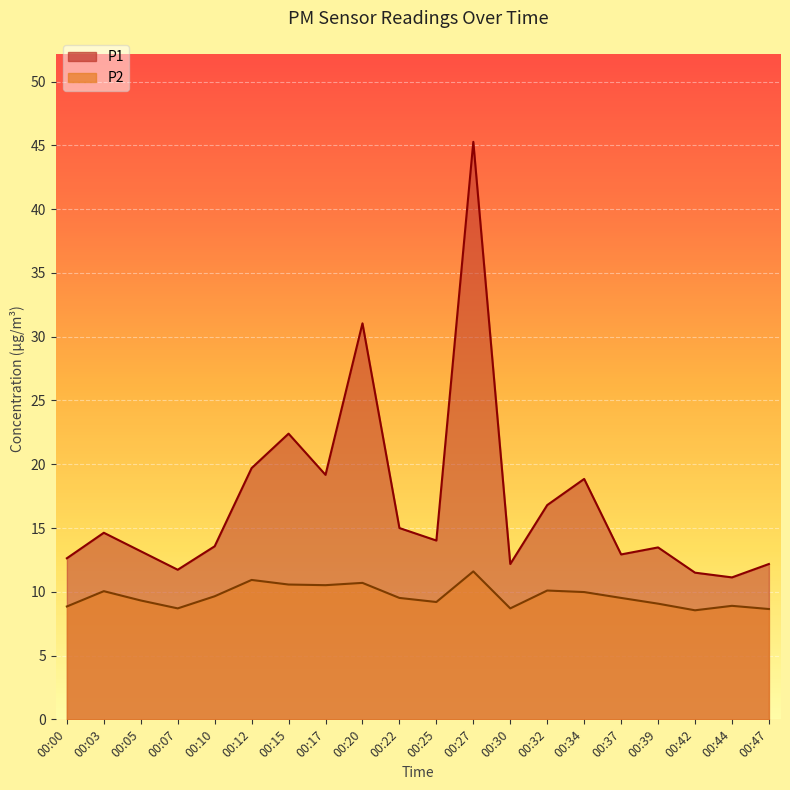

At which label does P1 first exceed 14?

00:03